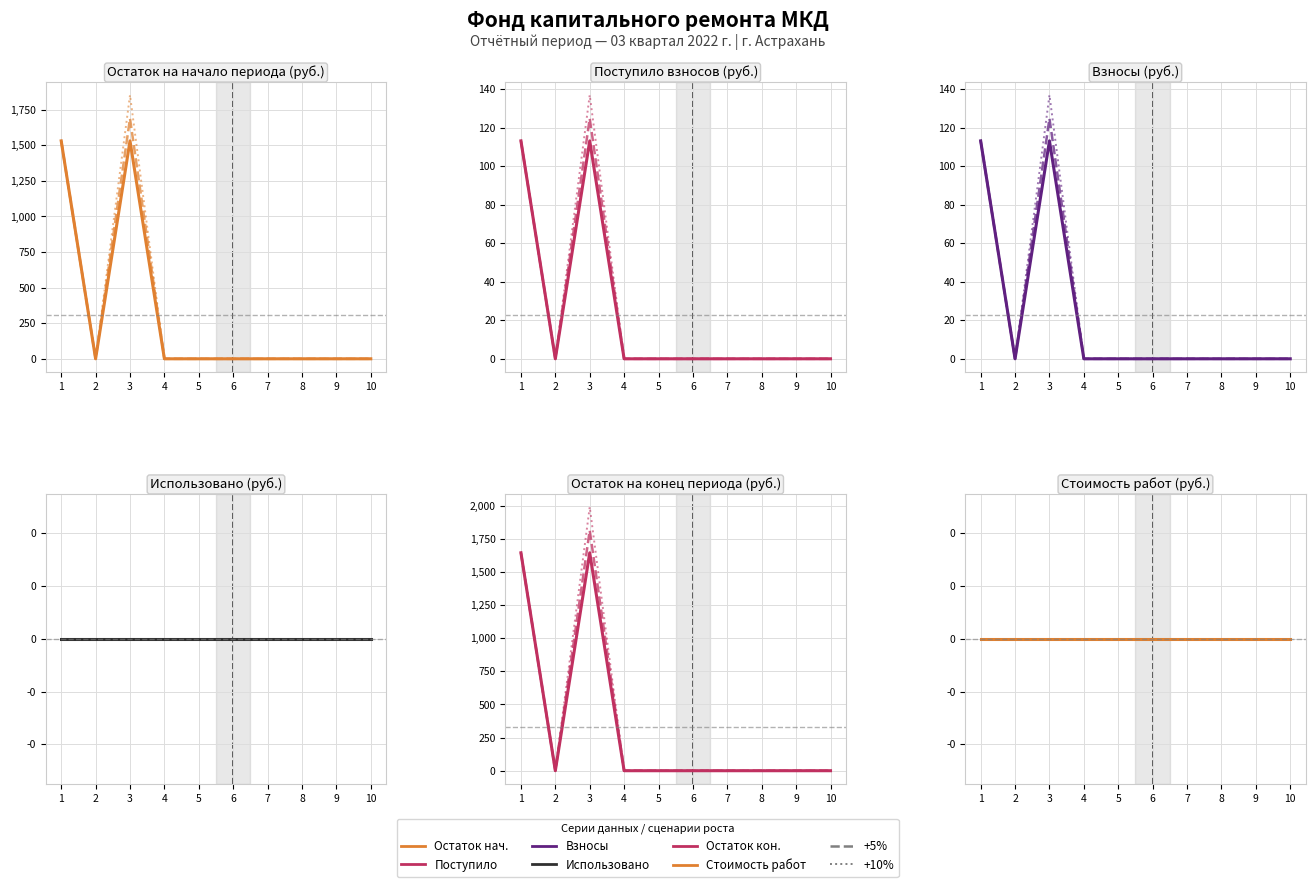

Which category has the lowest value in the Поступило всего (col_8) series?

2